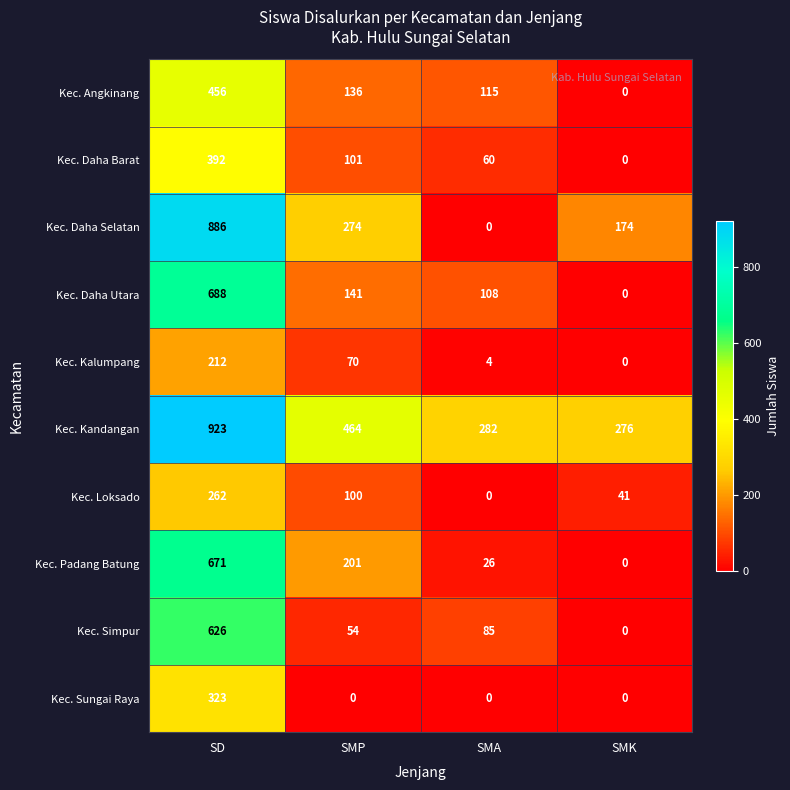

How many data points in Kec. Kalumpang are less than 70?

2